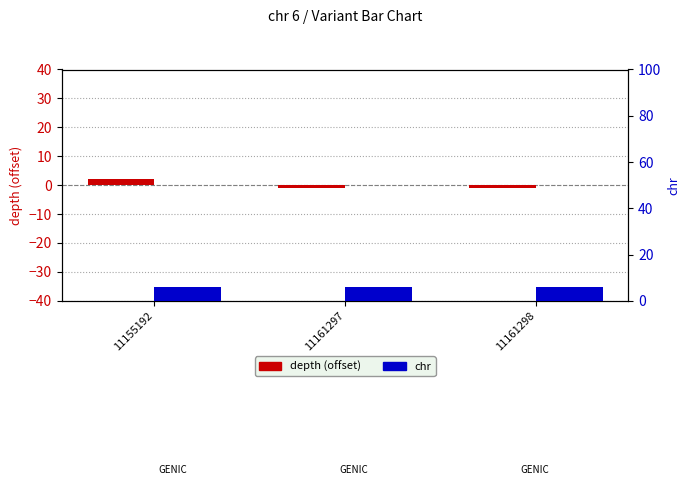

Is the value of depth (offset) at 11161298 greater than the value of chr at 11161298?

No